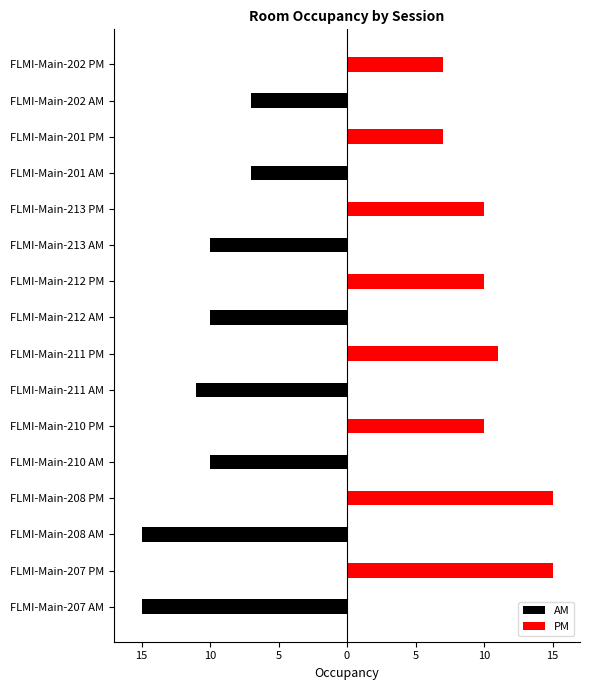

Is the value of PM at FLMI-Main-208 AM greater than the value of AM at FLMI-Main-207 PM?

No